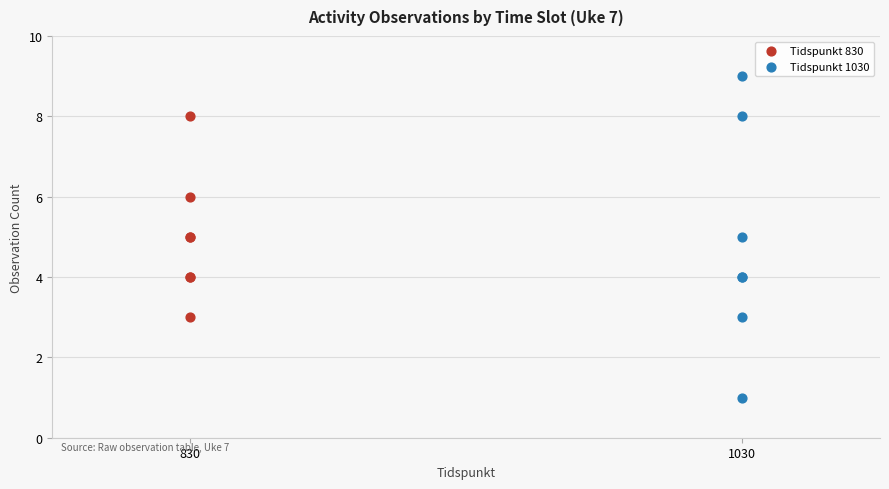

What are all the series names shown in the legend?

Tidspunkt 830, Tidspunkt 1030